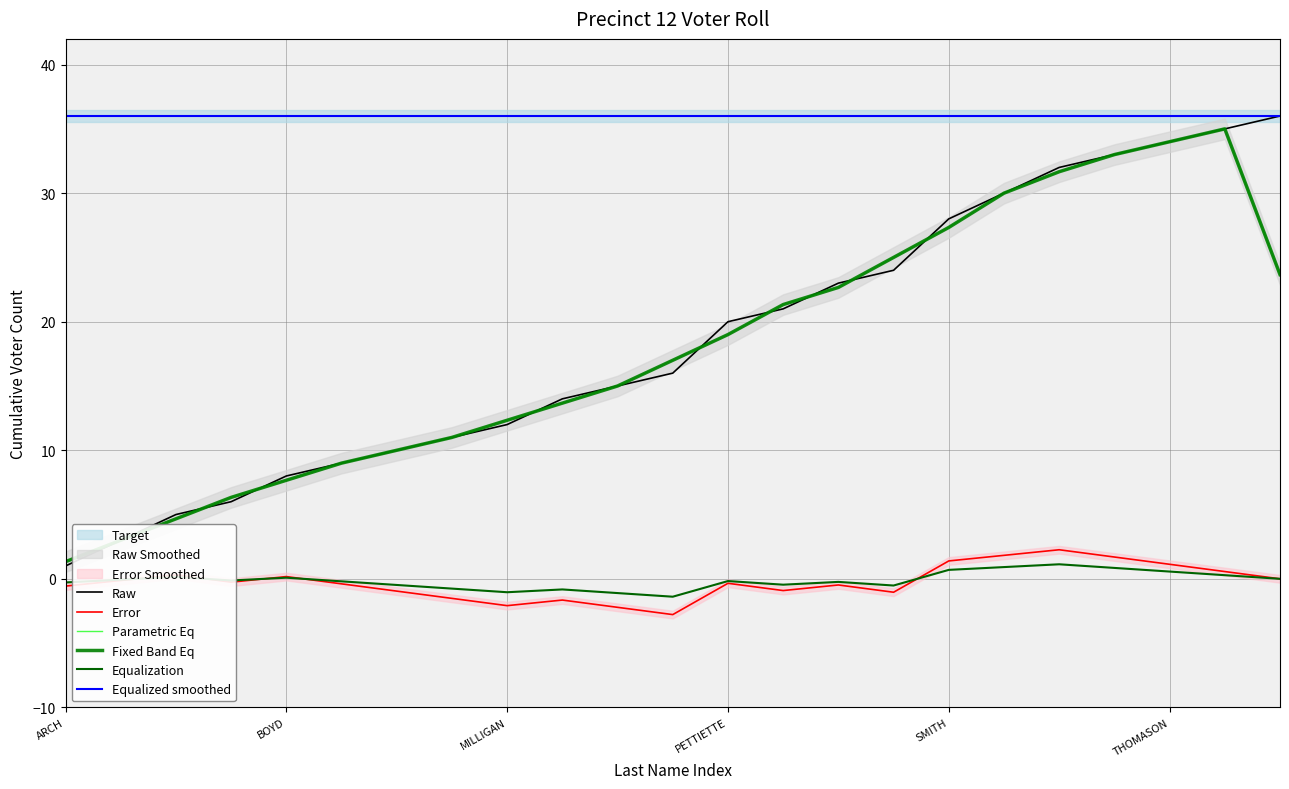

Reading right to left, extract all data points from this chart.

Raw: 36.0	35.0	34.0	33.0	32.0	30.0	28.0	24.0	23.0	21.0	20.0	16.0	15.0	14.0	12.0	11.0	10.0	9.0	8.0	6.0	5.0	3.0	1.0
Error: 0.0	0.6	1.1	1.7	2.3	1.8	1.4	-1.0	-0.5	-0.9	-0.3	-2.8	-2.2	-1.7	-2.1	-1.5	-1.0	-0.4	0.2	-0.3	0.3	-0.1	-0.6
Parametric Eq: 23.7	35.0	34.0	33.0	31.7	30.0	27.3	25.0	22.7	21.3	19.0	17.0	15.0	13.7	12.3	11.0	10.0	9.0	7.7	6.3	4.7	3.0	1.3
Fixed Band Eq: 23.7	35.0	34.0	33.0	31.7	30.0	27.3	25.0	22.7	21.3	19.0	17.0	15.0	13.7	12.3	11.0	10.0	9.0	7.7	6.3	4.7	3.0	1.3
Equalization: 0.0	0.3	0.6	0.8	1.1	0.9	0.7	-0.5	-0.2	-0.5	-0.2	-1.4	-1.1	-0.8	-1.0	-0.8	-0.5	-0.2	0.1	-0.1	0.2	-0.1	-0.3
Equalized smoothed: 36.0	36.0	36.0	36.0	36.0	36.0	36.0	36.0	36.0	36.0	36.0	36.0	36.0	36.0	36.0	36.0	36.0	36.0	36.0	36.0	36.0	36.0	36.0